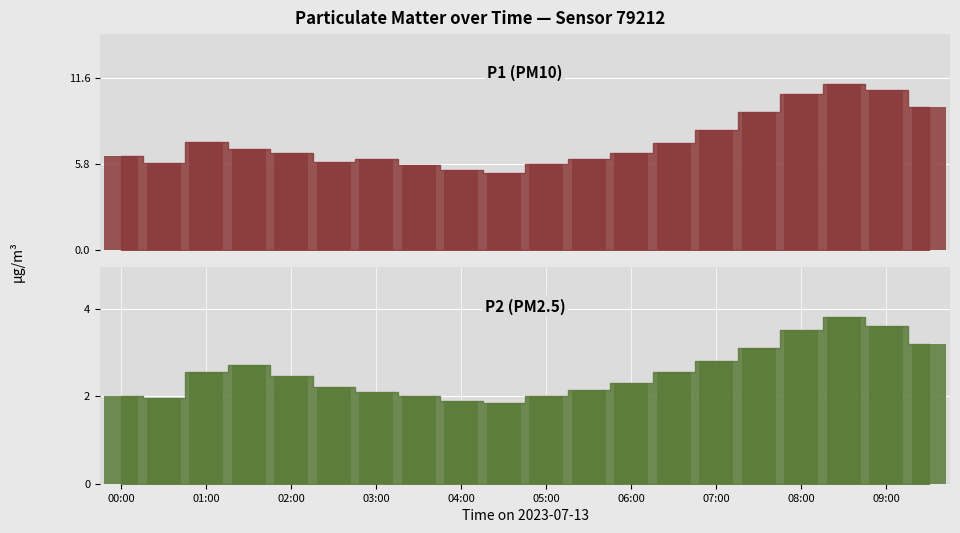

What is the average value of the P1 series?

7.3